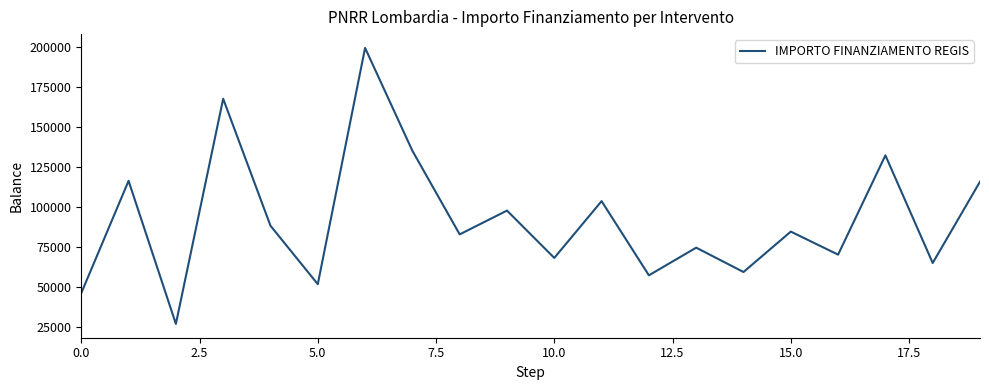

What is the minimum value shown in the chart?

26730.0